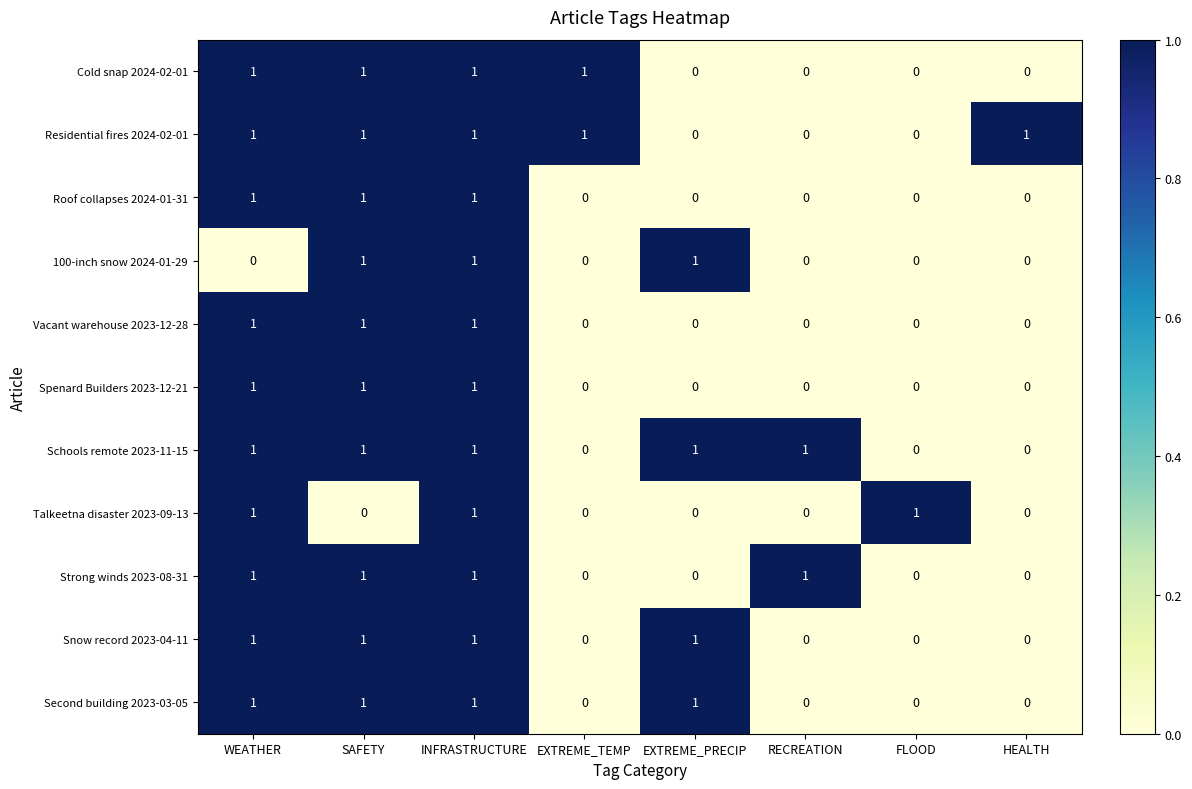

At which category is the sum across all series the highest?

INFRASTRUCTURE